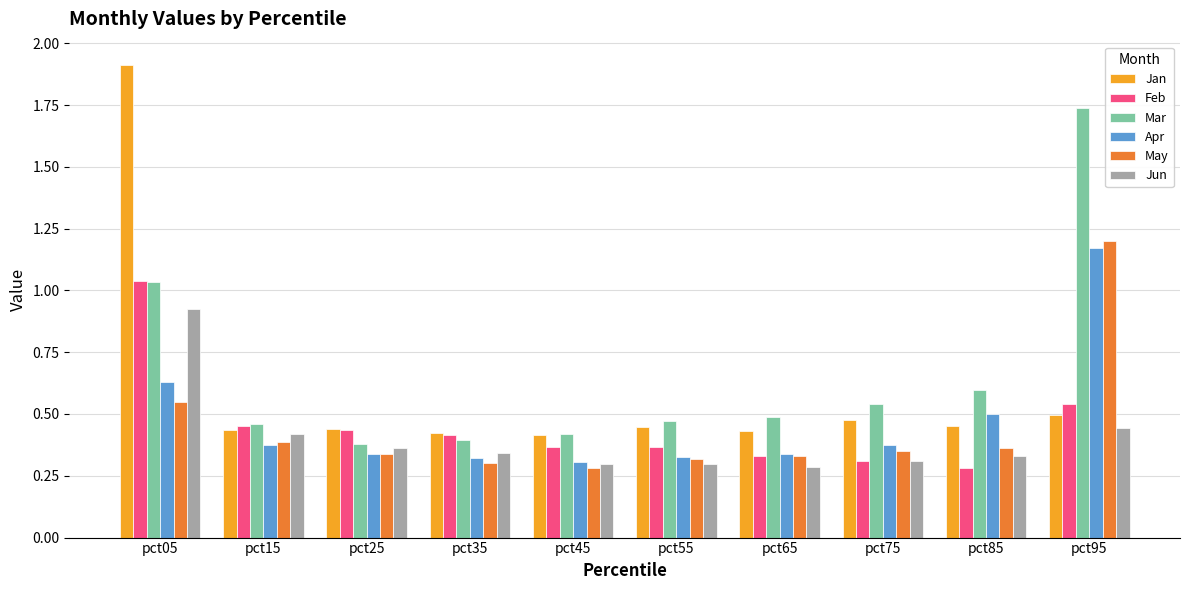

At which category is the sum across all series the highest?

pct05